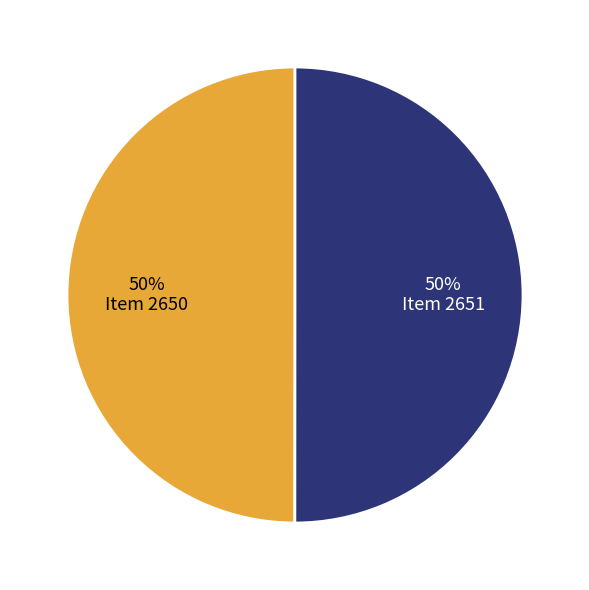

To the nearest percent, what is the average slice percentage?

50%